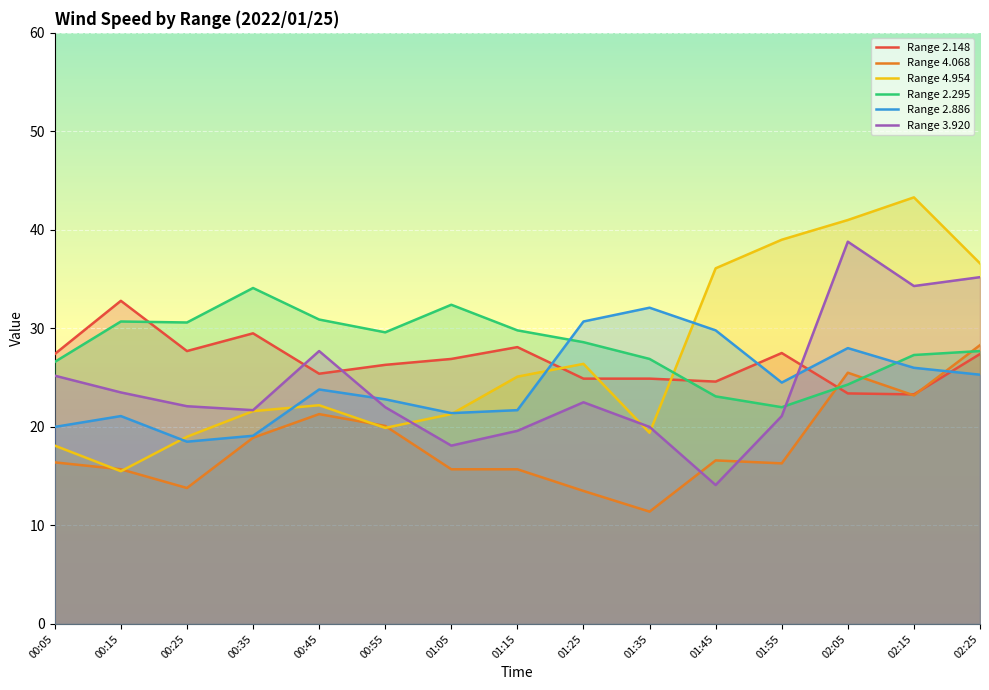

What position from the left is 01:45?

11